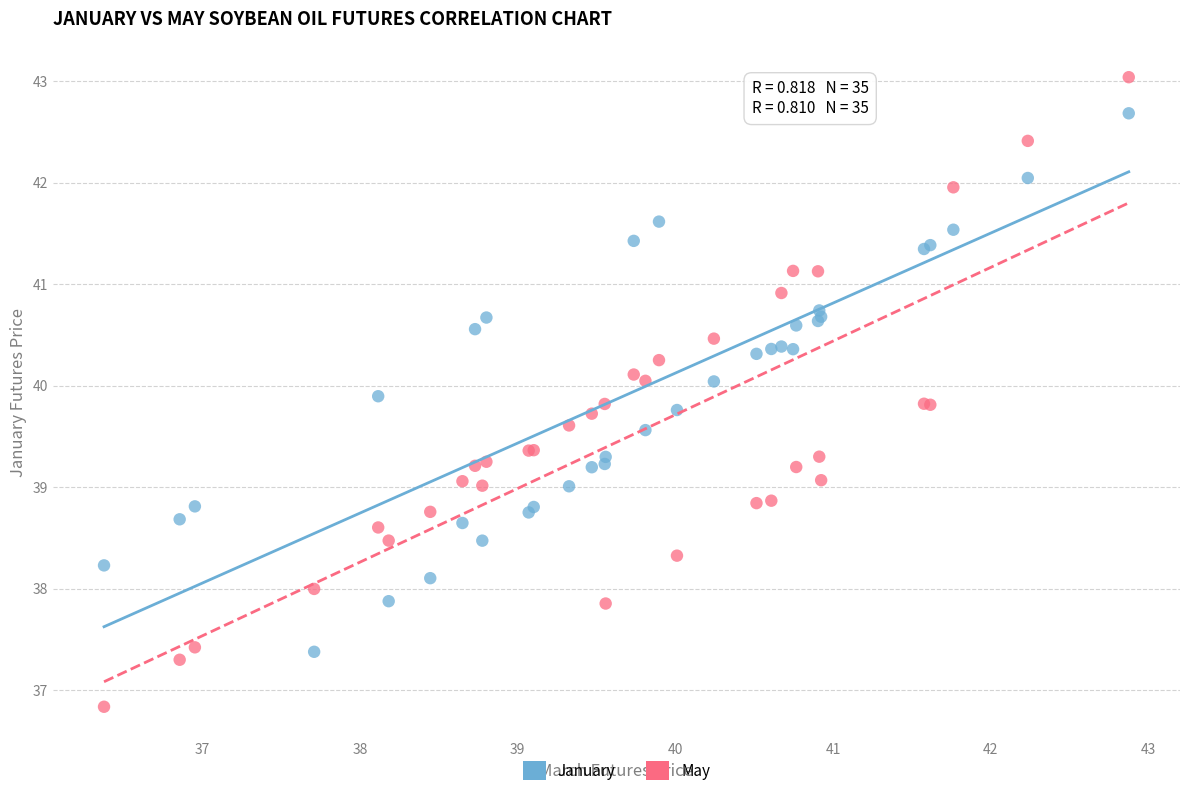

What are all the series names shown in the legend?

January, May